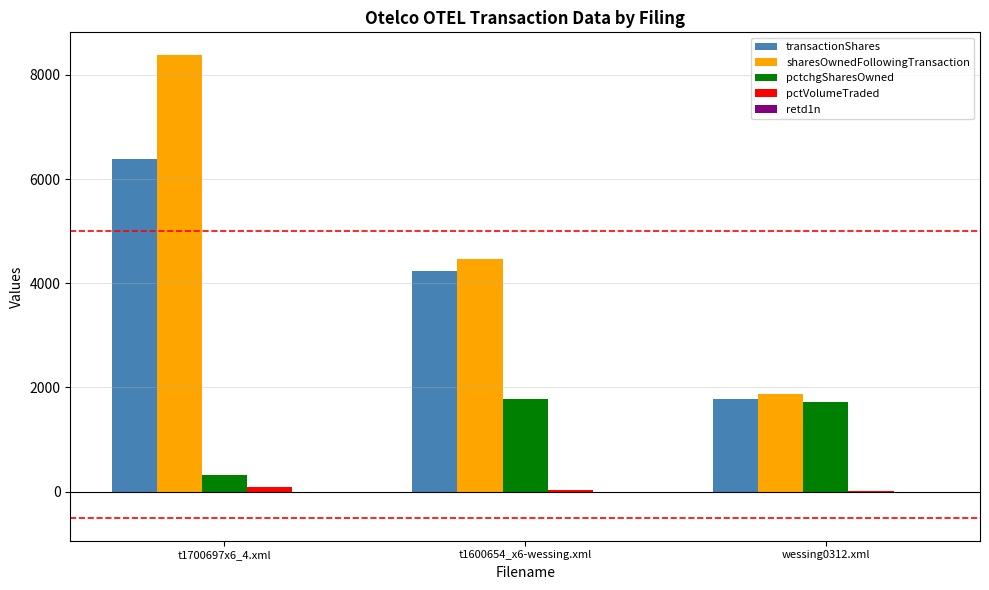

Which category has the highest value in the sharesOwnedFollowingTransaction series?

t1700697x6_4.xml